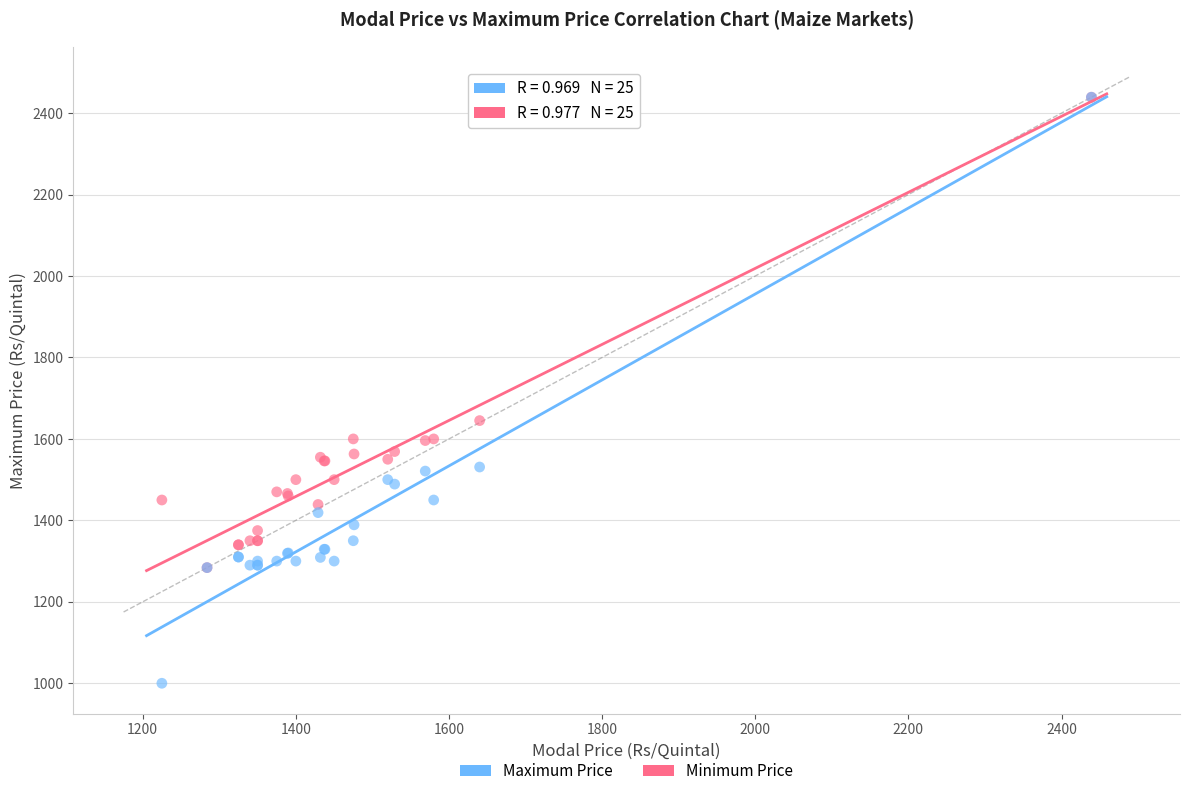

In the Minimum Price series, what Y value is closest to 1719?

1531